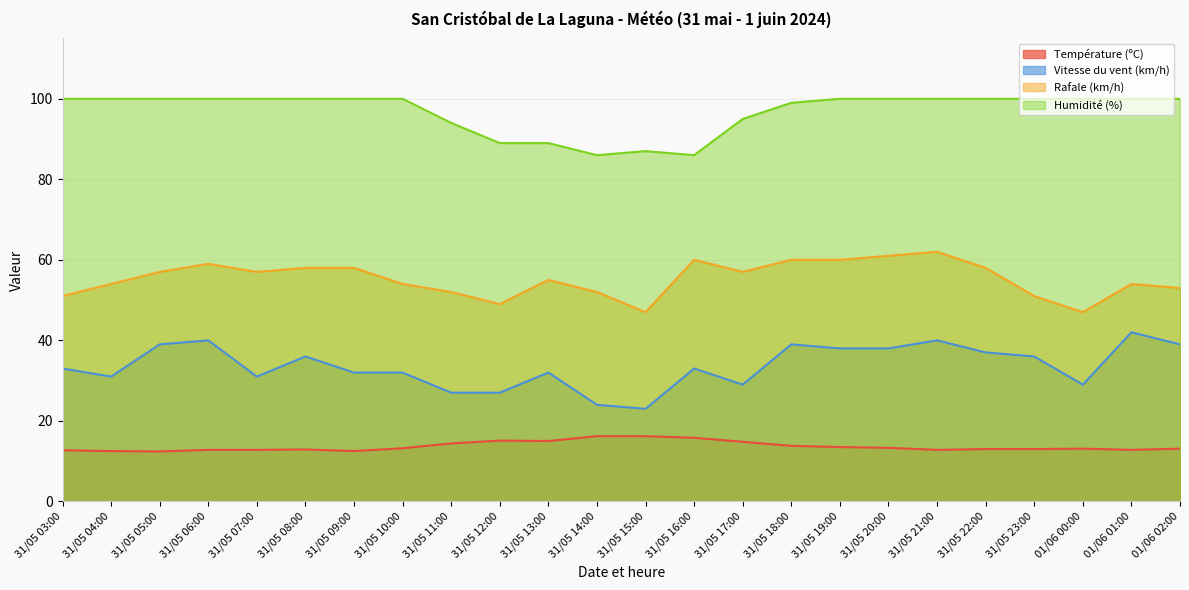

At which category is the sum across all series the highest?

31/05 21:00